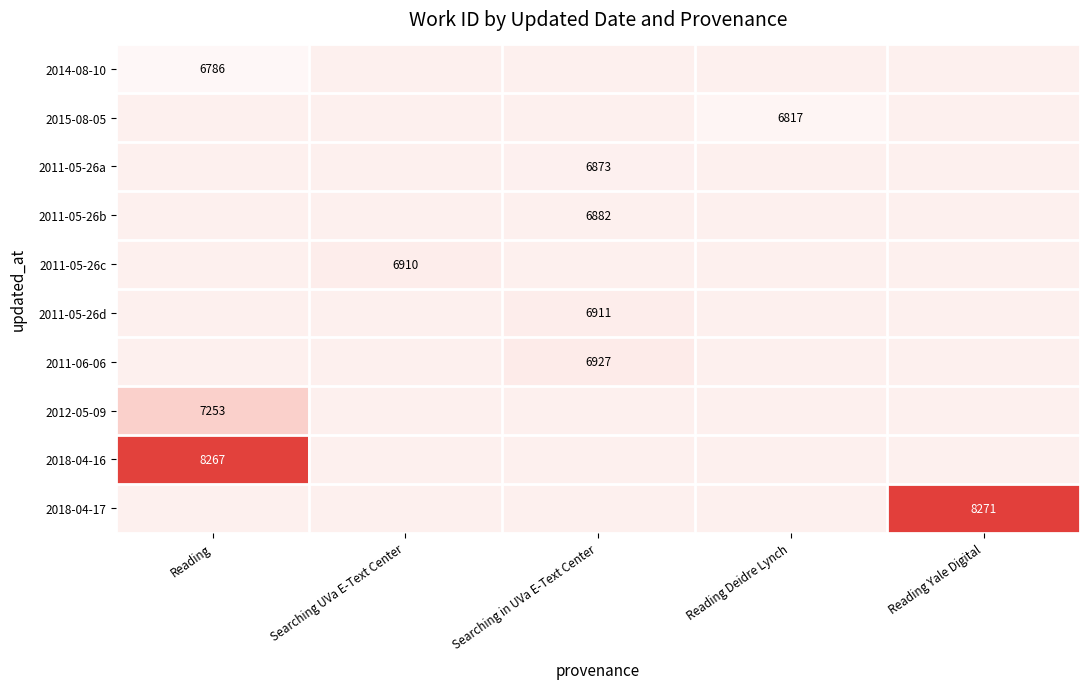

Is it true that 2018-04-16 equals 8267 at Reading?

True